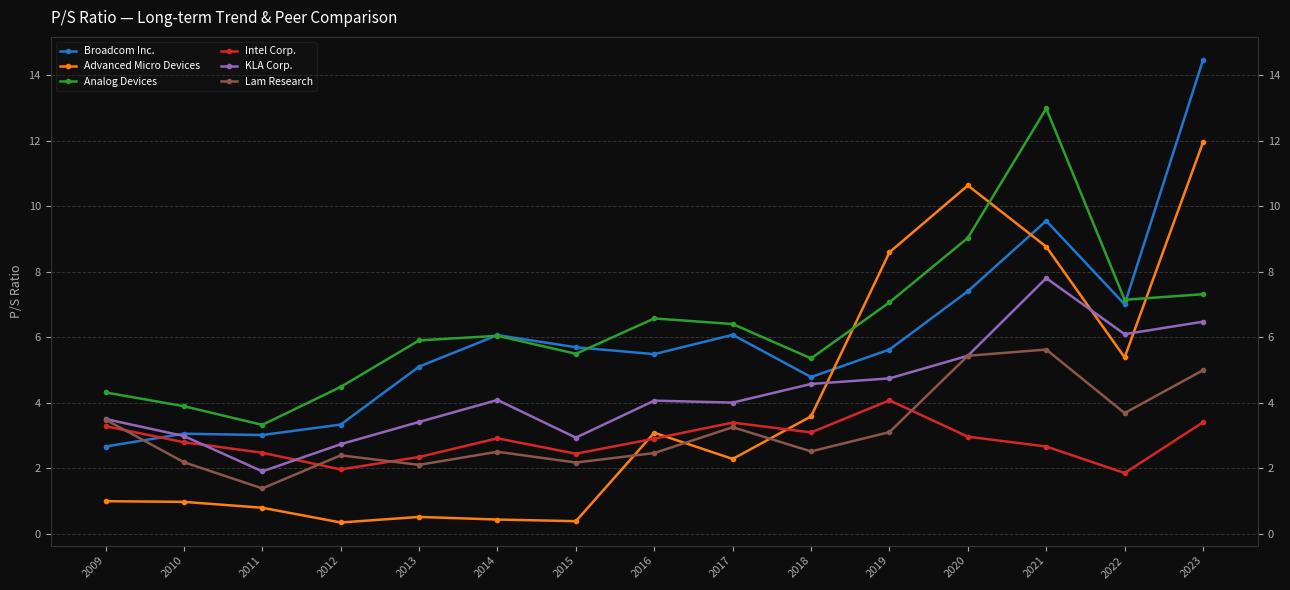

At 2020, list the series in order from smallest to largest.

Intel Corp., KLA Corp., Lam Research, Broadcom Inc., Analog Devices, Advanced Micro Devices